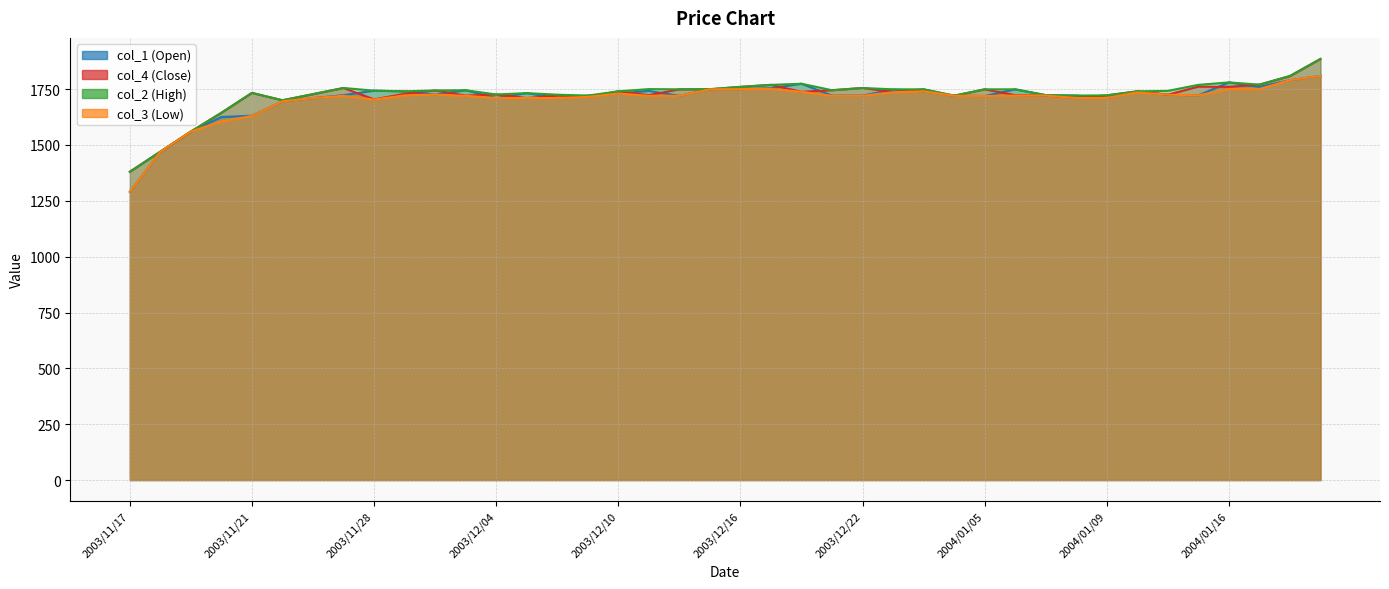

Rank the series at 2003/11/28 from lowest to highest value.

col_3, col_4, col_1, col_2